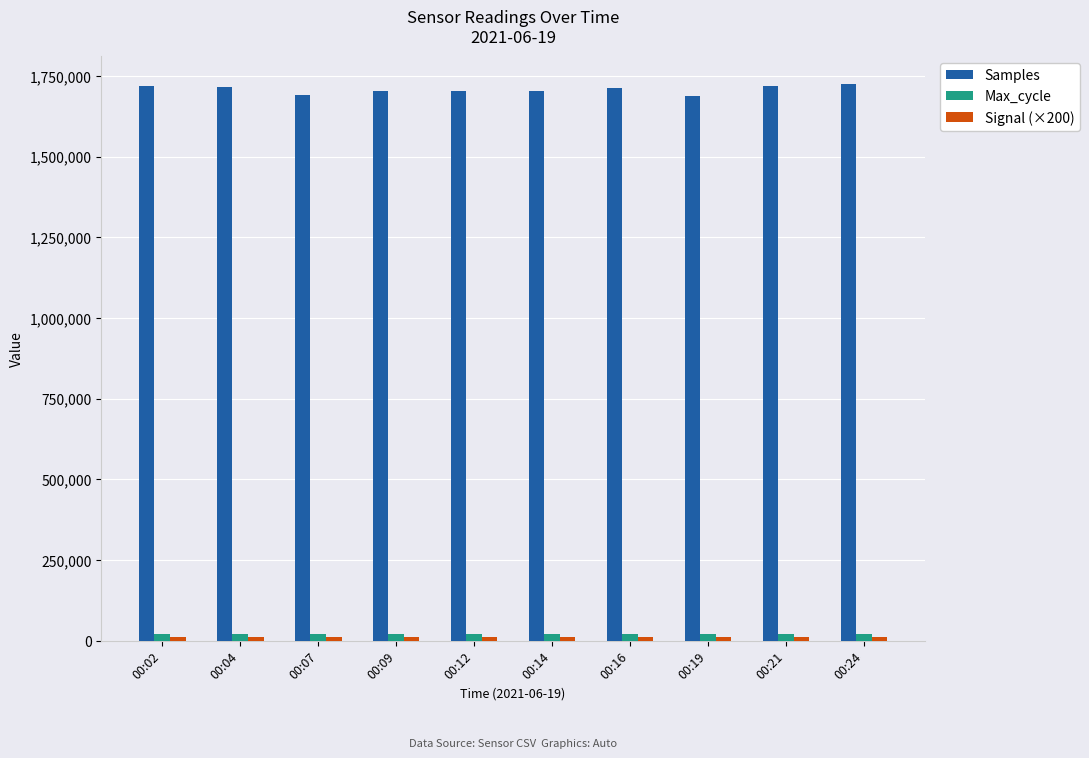

What is the sum of all Max_cycle values?

212214